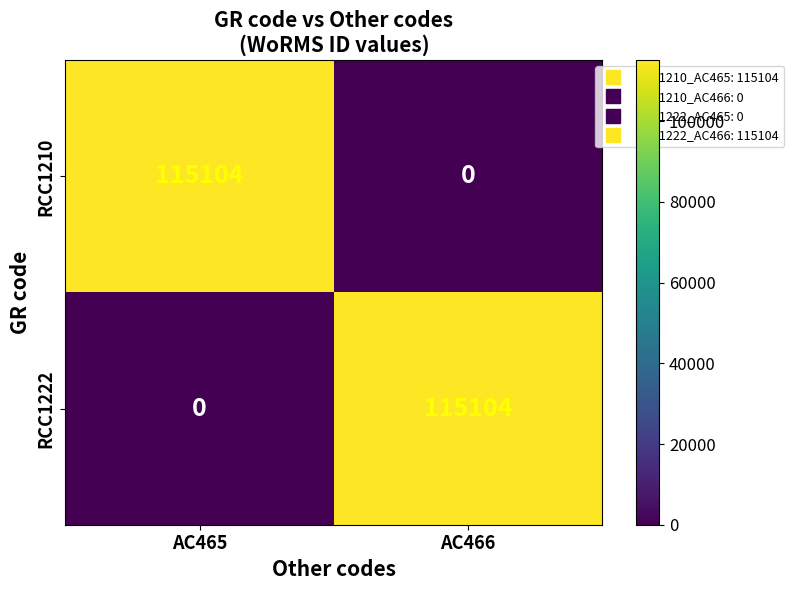

What is the difference between the RCC1210 values at AC465 and AC466?

115104